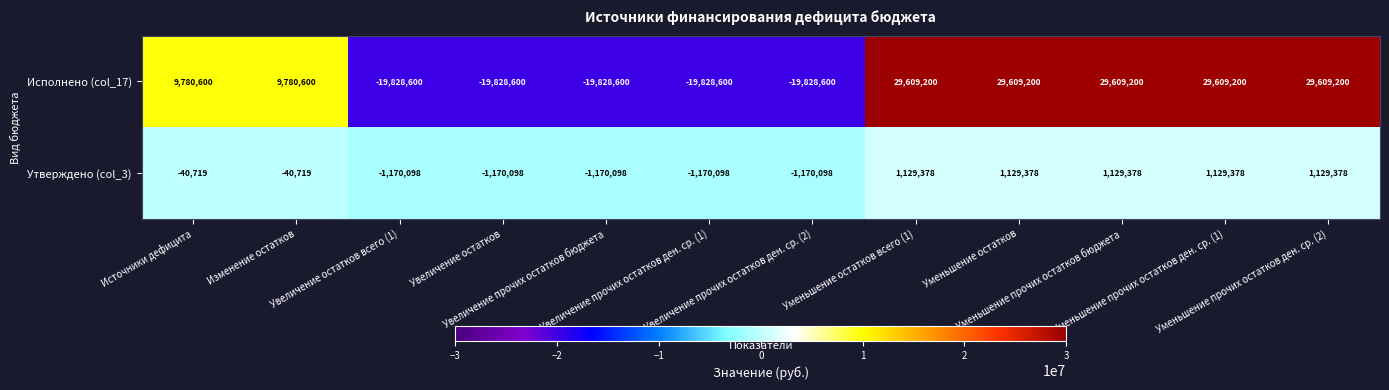

List the series in order of their peak value, highest first.

Исполнено (col_17), Утверждено (col_3)